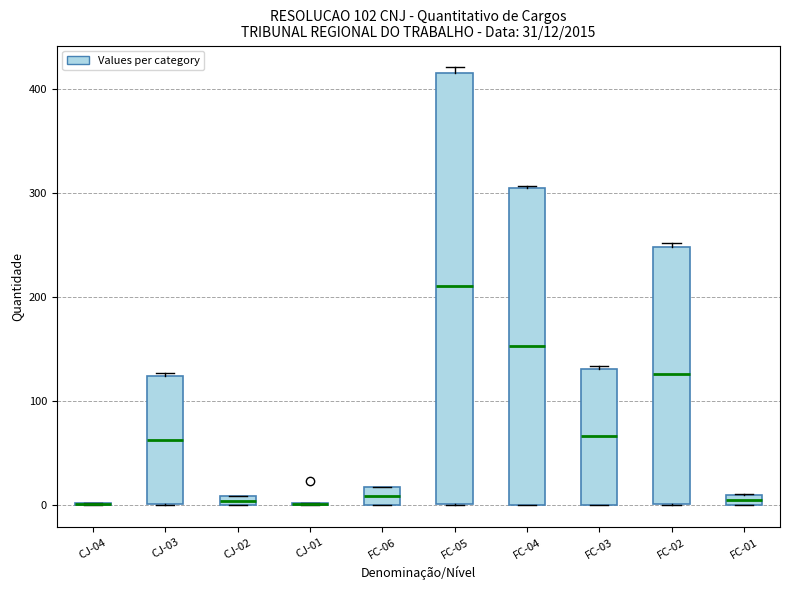

Which box is the tallest, from its lower edge to its upper edge?

FC-05